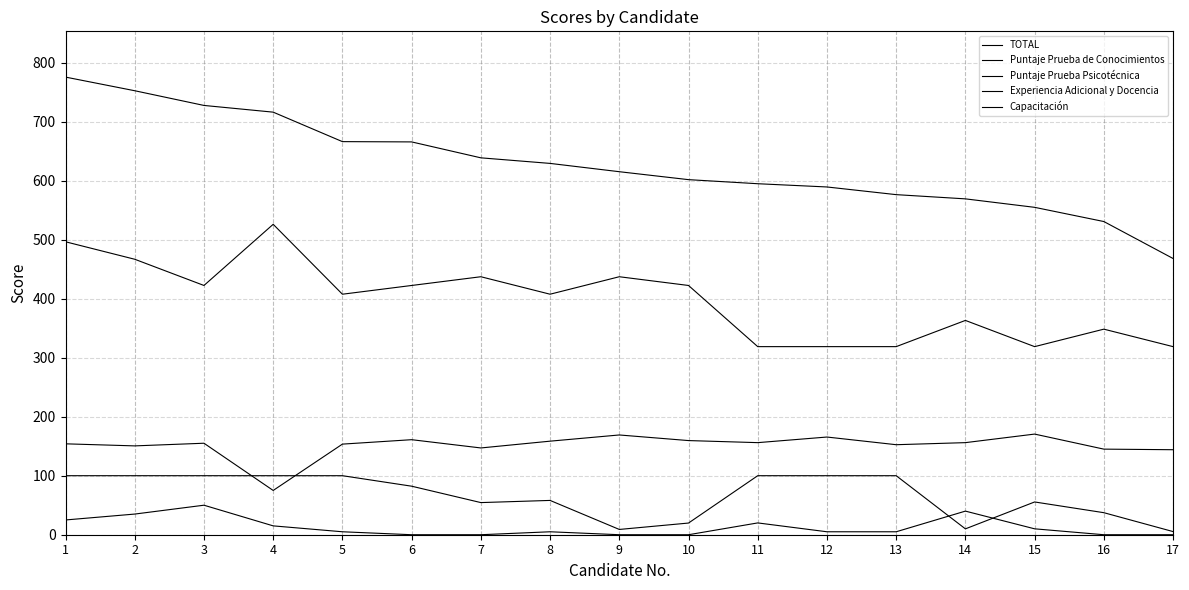

Rank the series at 14 from lowest to highest value.

Experiencia Adicional y Docencia, Capacitación, Puntaje Prueba Psicotécnica, Puntaje Prueba de Conocimientos, TOTAL